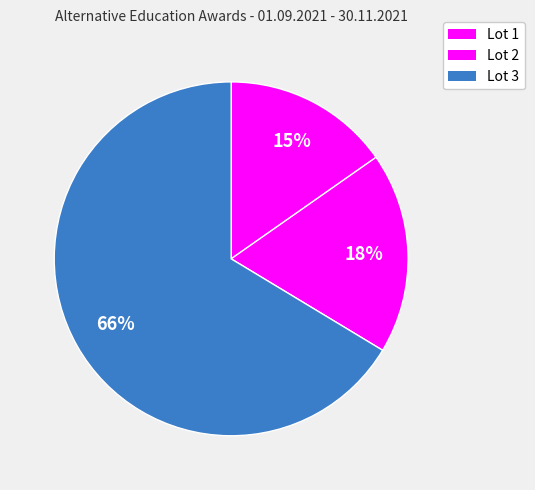

Count the number of slices in the pie.

3